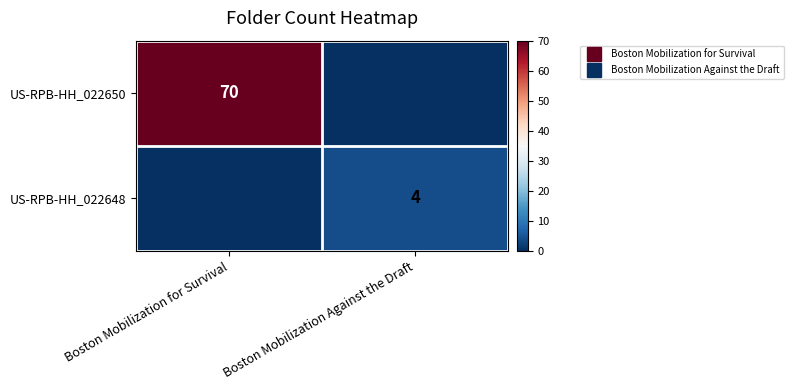

Which series changed the most between Boston Mobilization for Survival and Boston Mobilization Against the Draft?

row_0